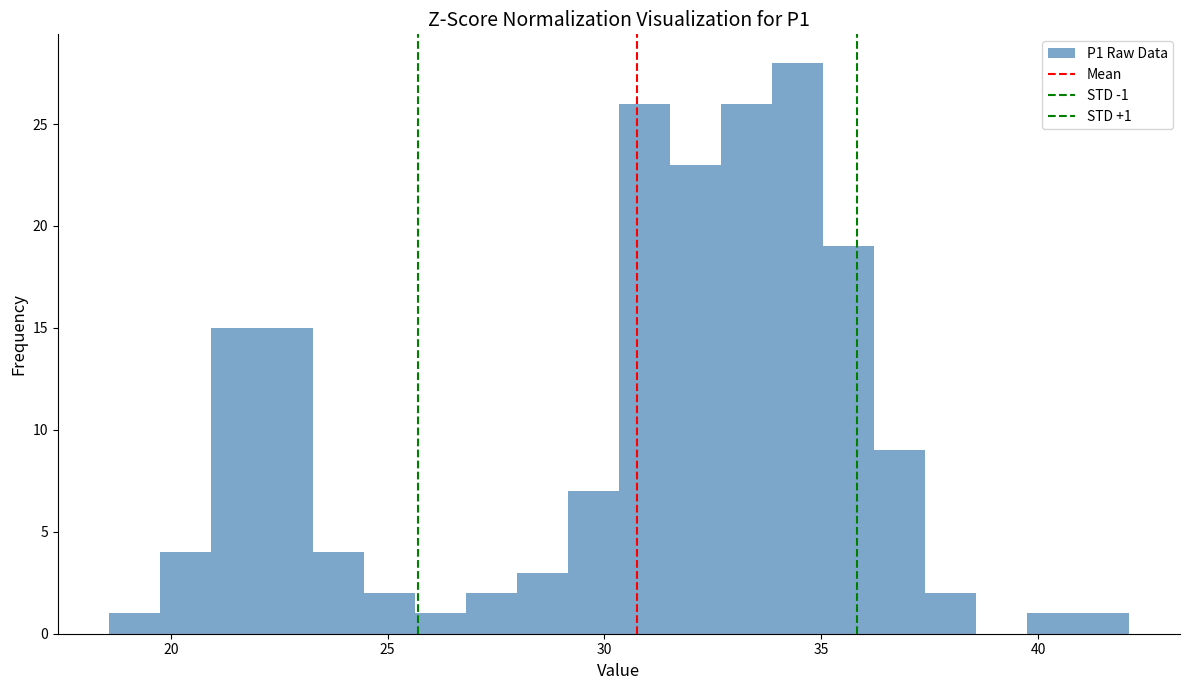

Around what value on the x-axis is the tallest bar? Give the approximate position of its centre, as read against the axis.

34.5